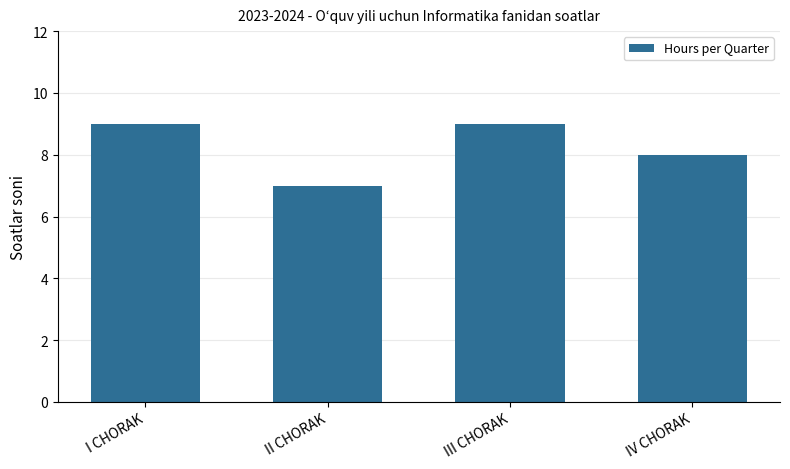

What is the sum of the values at II CHORAK and I CHORAK?

16